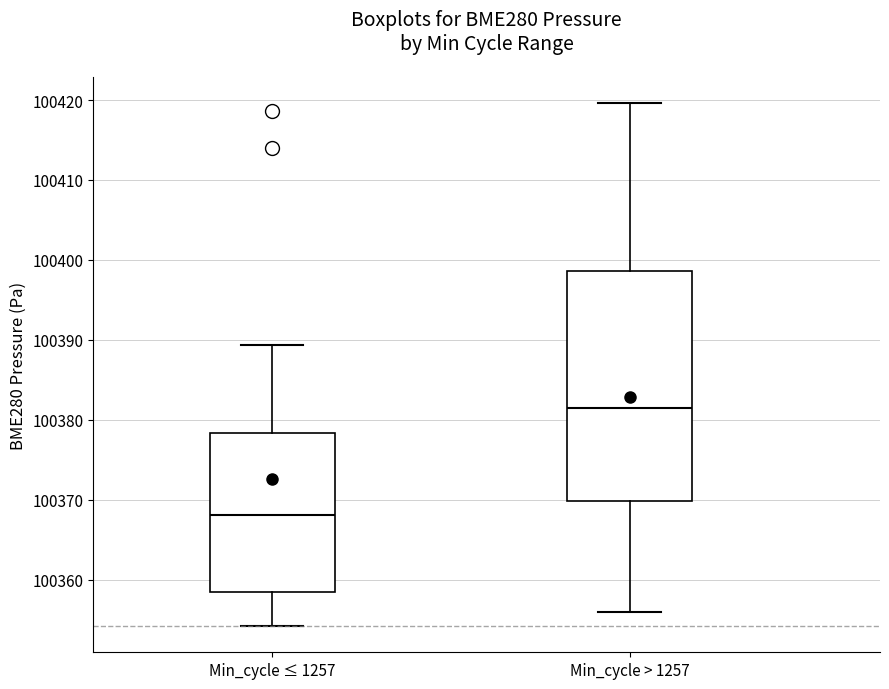

Reading left to right, transcribe this box plot: for each box, give where its median line is, the range the box spans, and where its two whiskers end, as read against the y-axis. The values are not printed on the chart, so give them approximately, as read against the axis.

Min_cycle ≤ 1257: median 100368, box 100359 to 100378, whiskers 100354 to 100389
Min_cycle > 1257: median 100382, box 100370 to 100399, whiskers 100356 to 100420